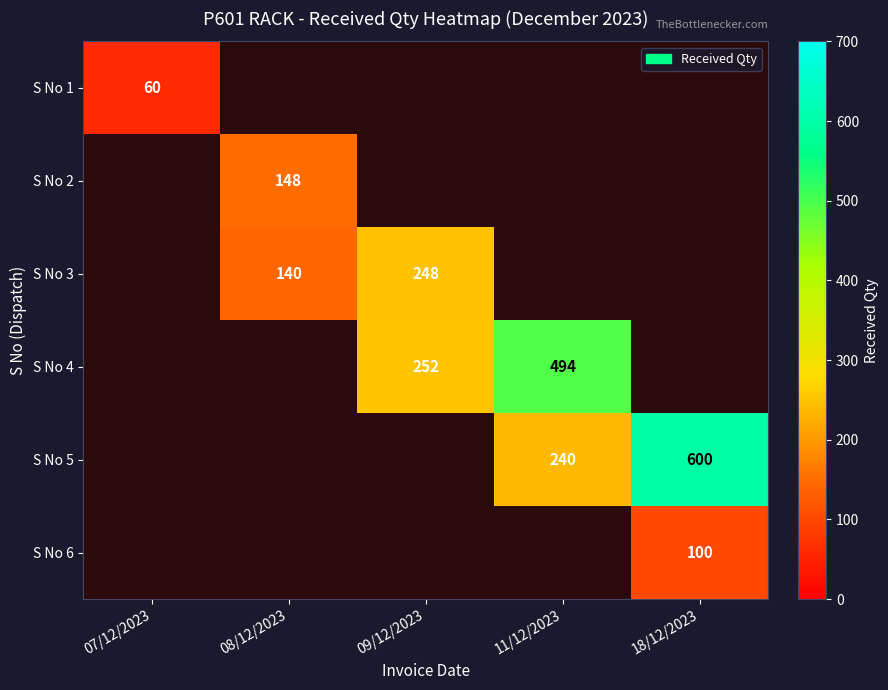

Is it true that S No 1 equals 60 at 07/12/2023?

True